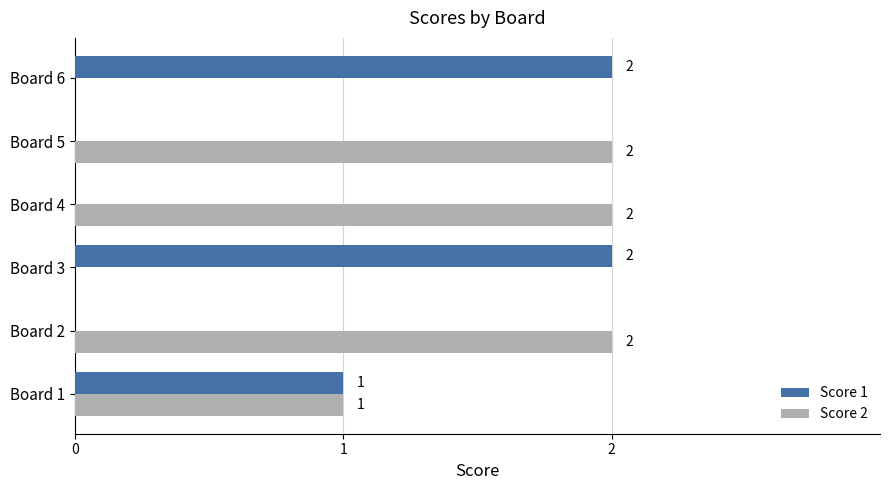

How many Score 1 values are between 0 and 2?

6